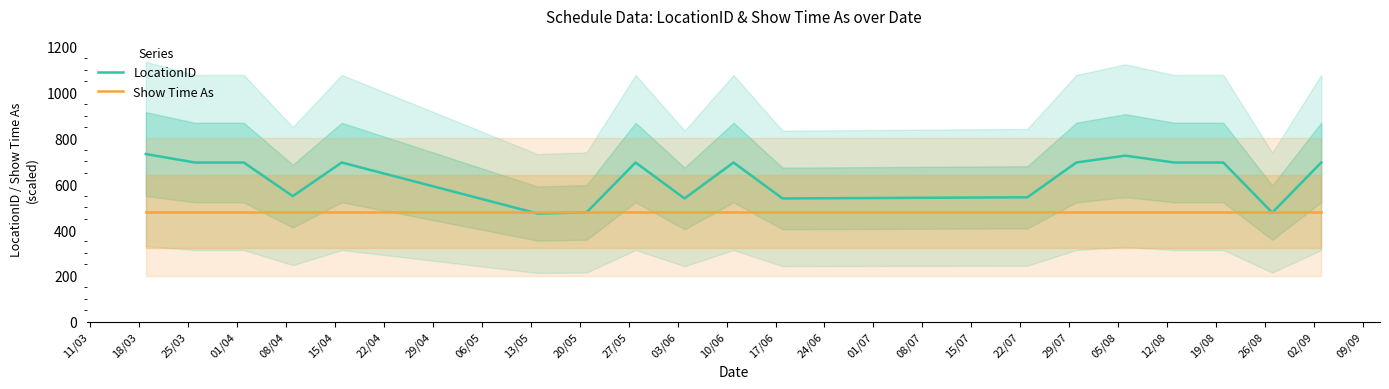

List the series in order of their overall mean, lowest first.

Show Time As, LocationID